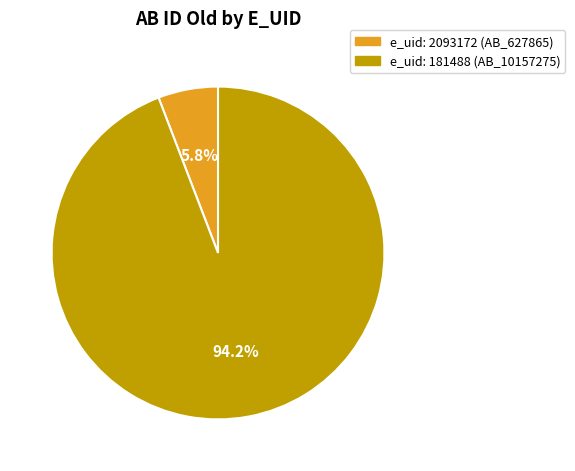

Does any single category account for the majority?

Yes